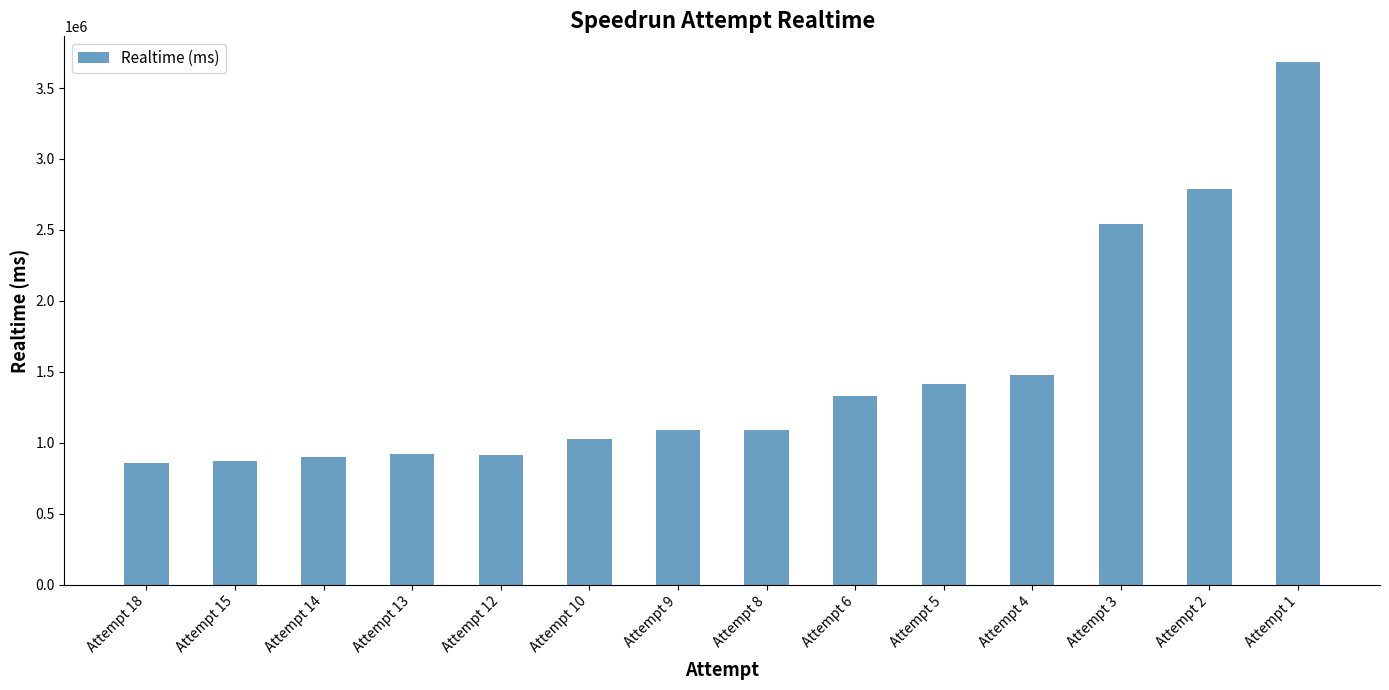

At which label is the value closest to 2270210?

Attempt 3